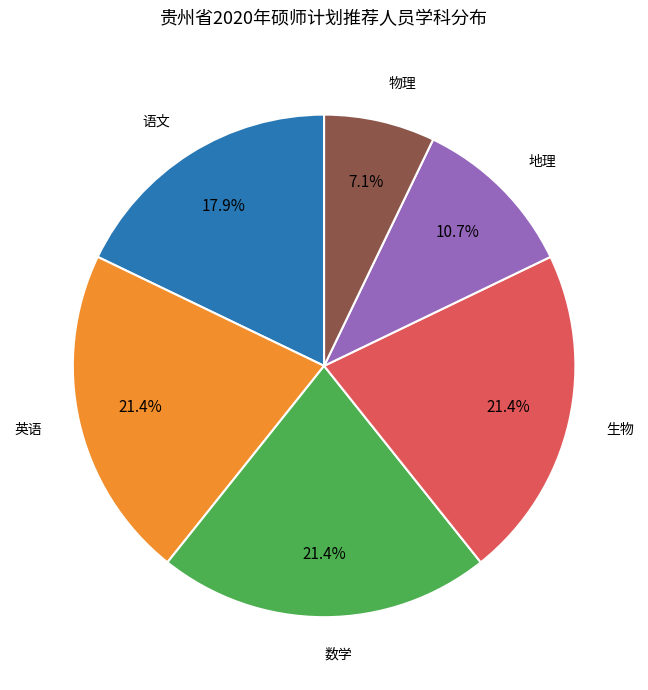

Do 物理 and 英语 together represent more than half of the pie?

No